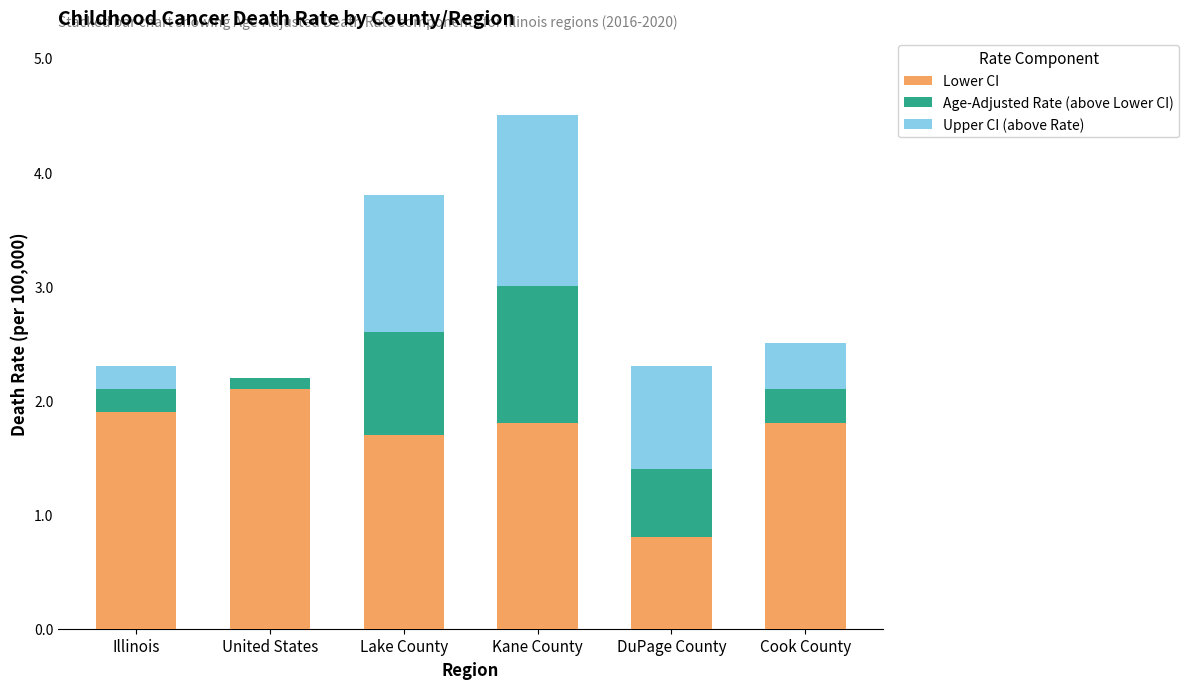

True or false: Lower CI has a value of 2.1 at United States.

True